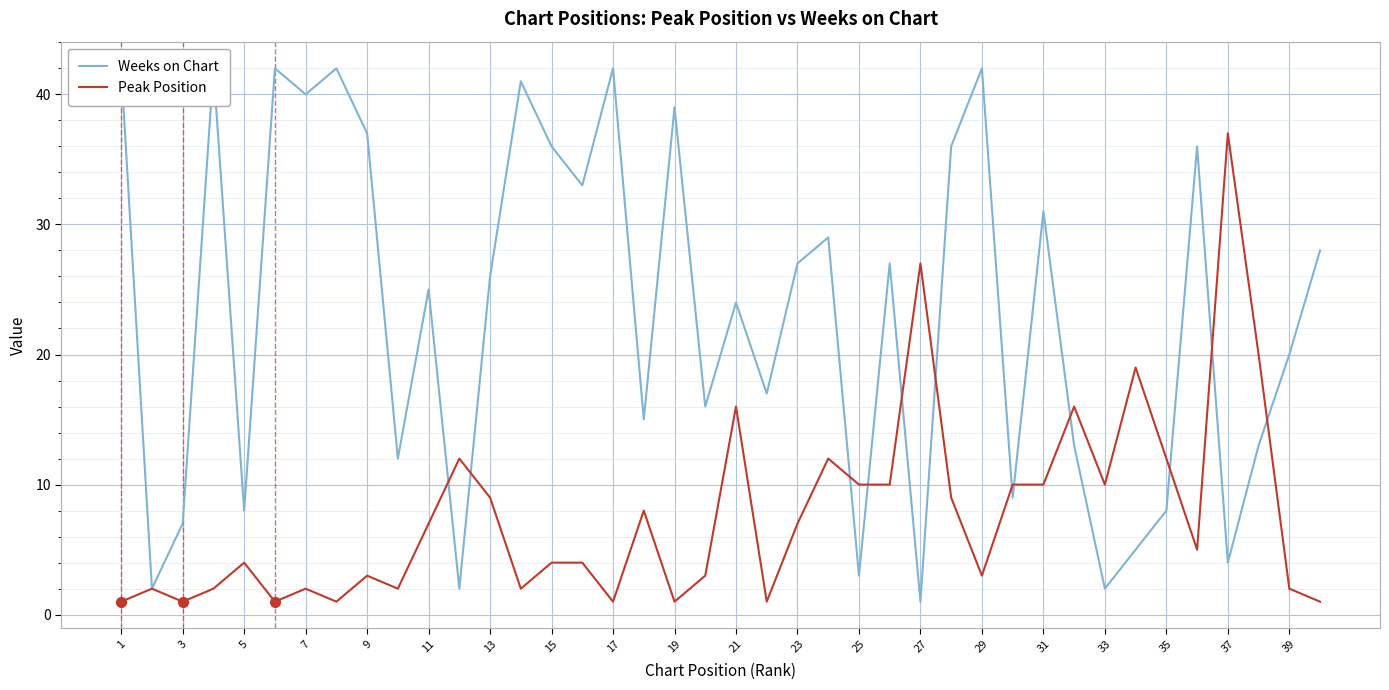

At which label does Peak Position reach its peak?

37